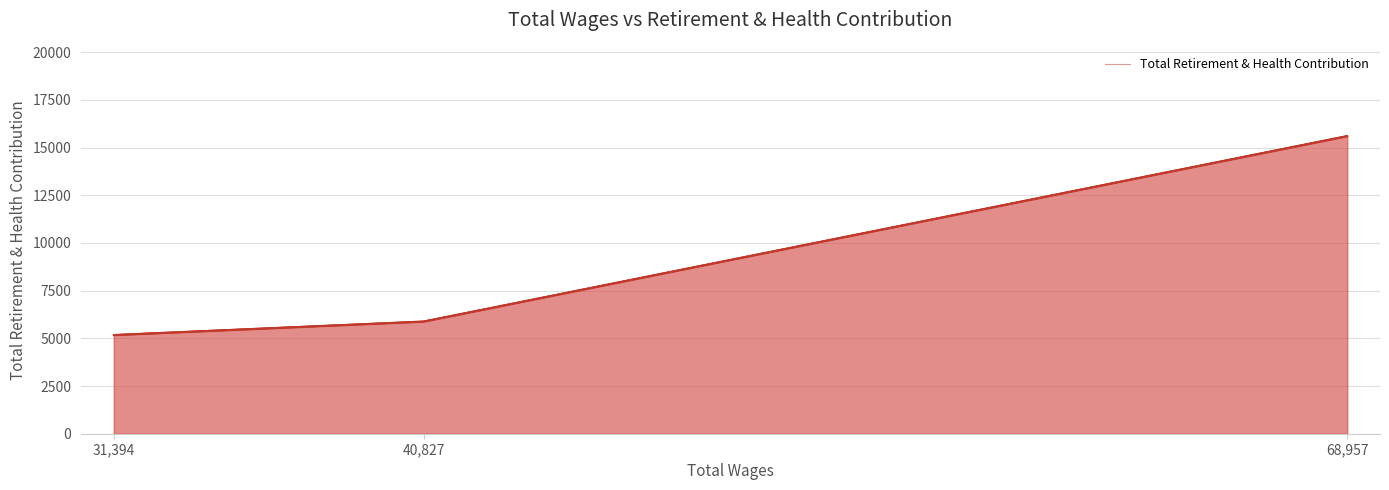

Rank the categories by value from highest to lowest.

68,957, 40,827, 31,394